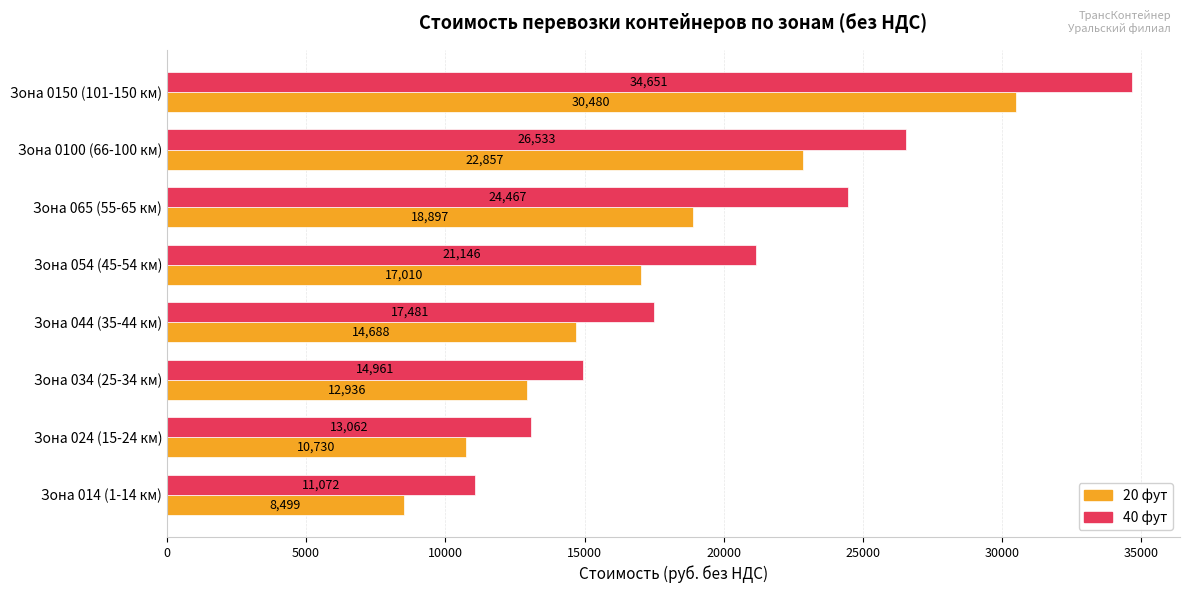

At how many categories does at least one series exceed 10321?

8